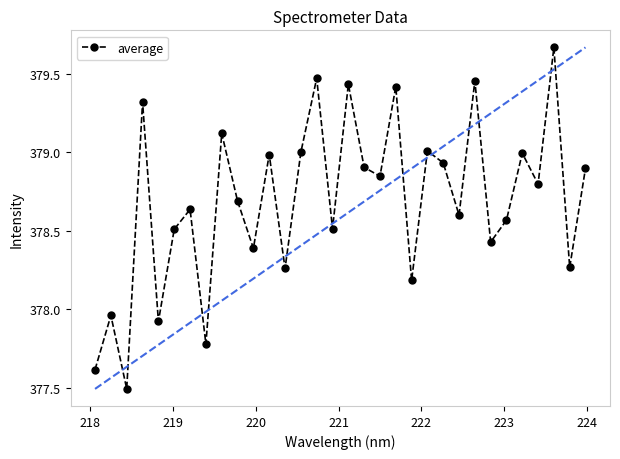

How many lines are shown in the chart?

1